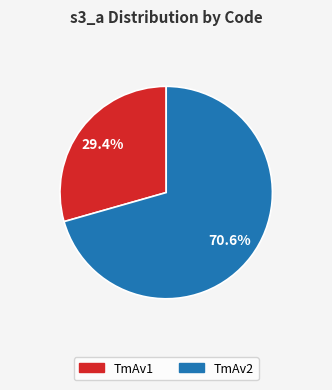

Does TmAv1 represent more than half of the total?

No